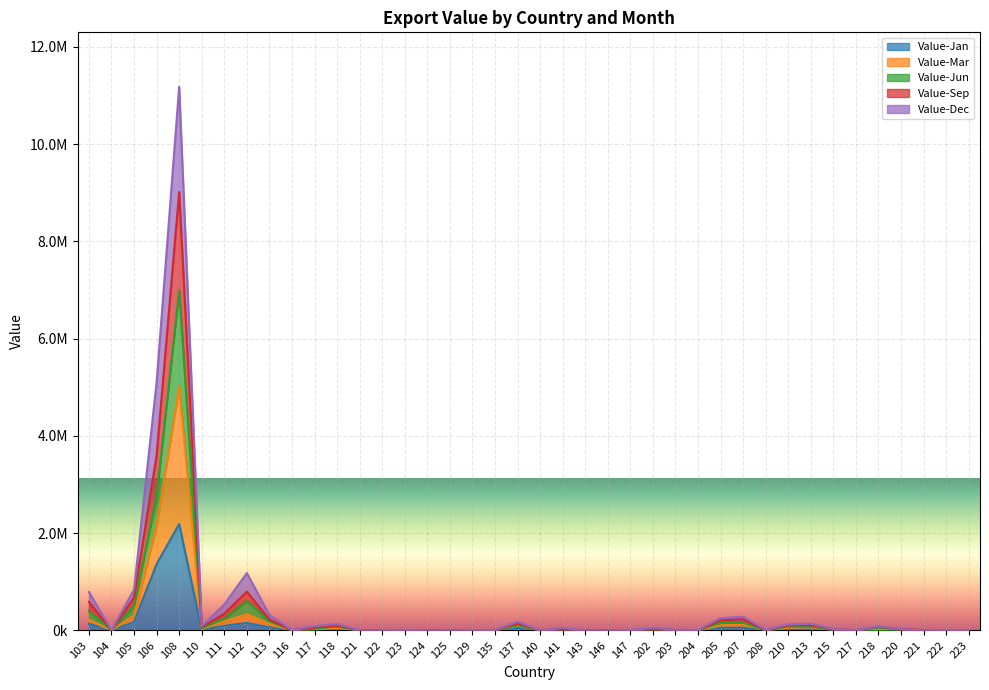

Where is Value-Sep nearest to the value 5591019?

106